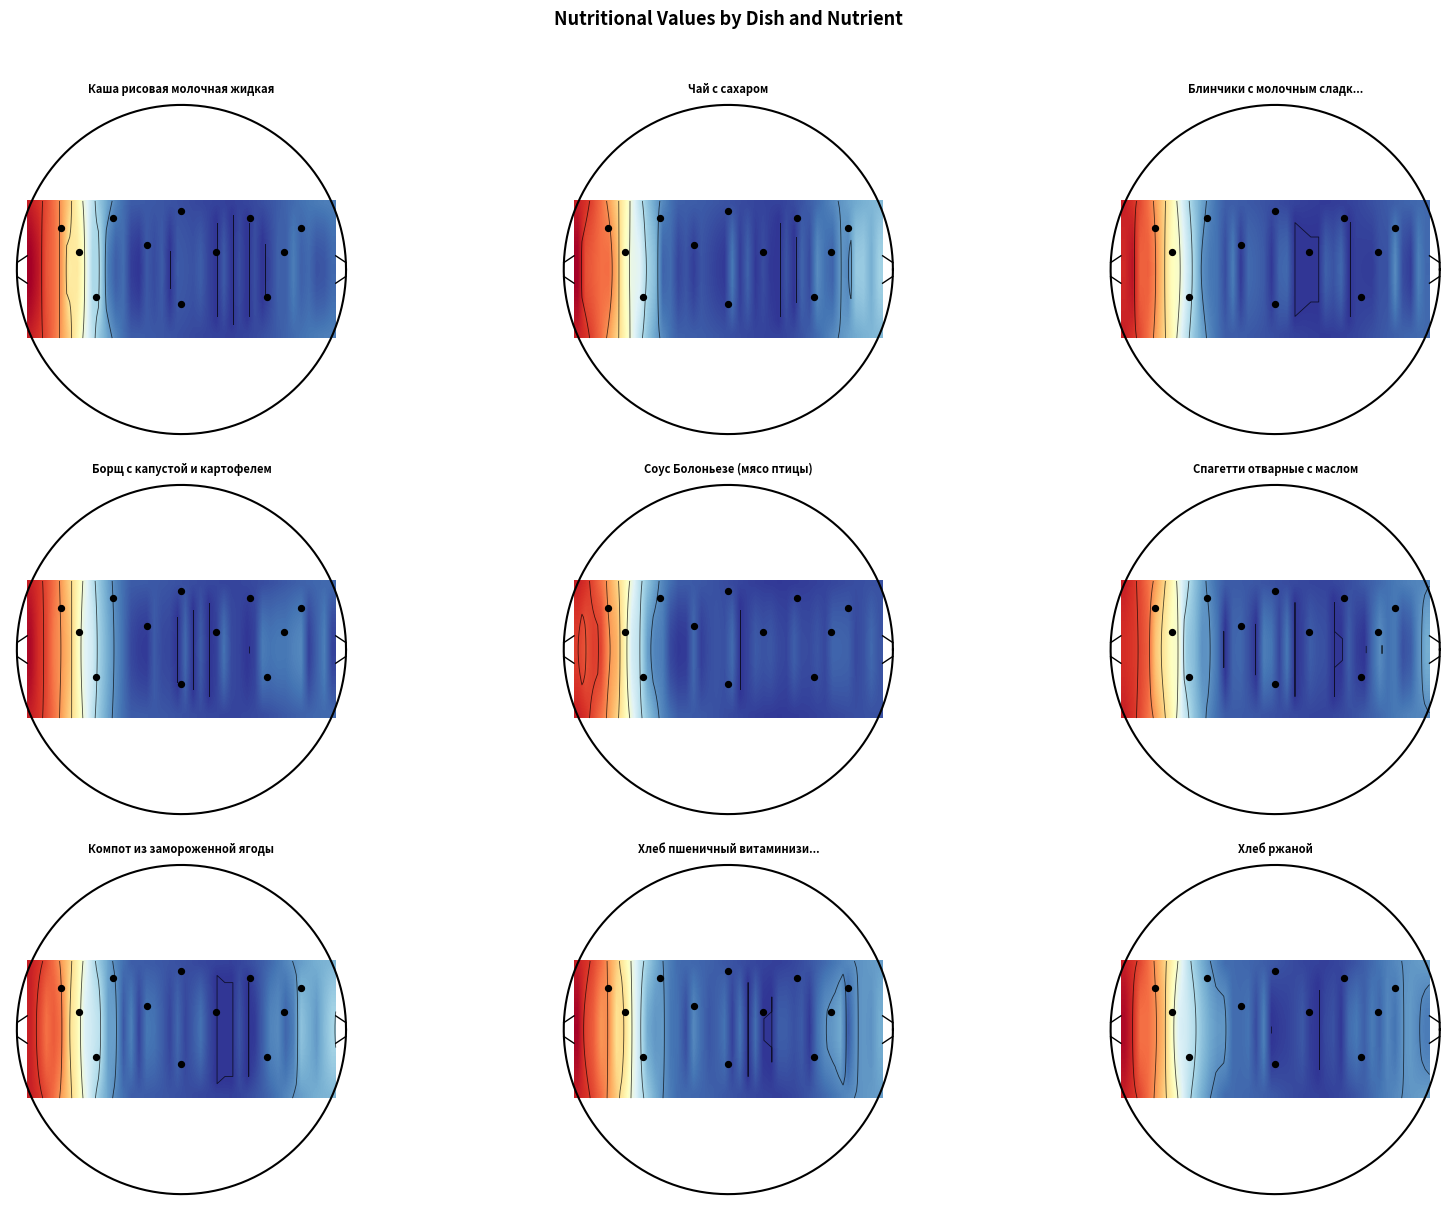

How many series are shown in this chart?

20